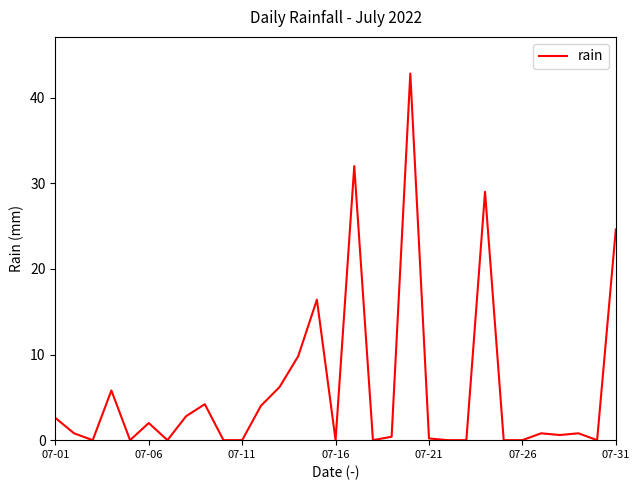

How many series are shown in this chart?

1